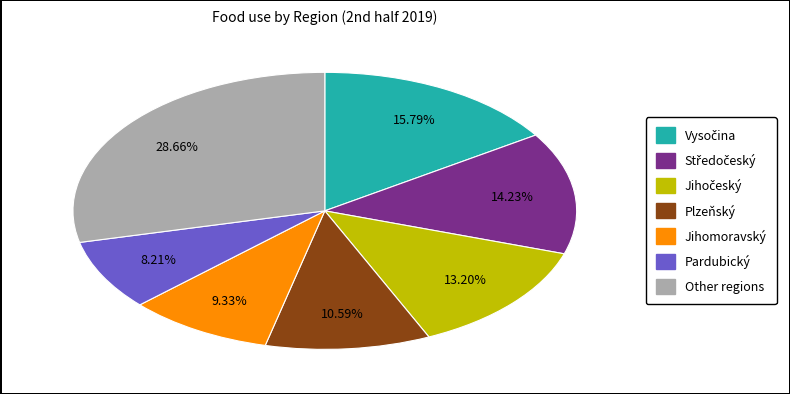

Does any single category account for the majority?

No